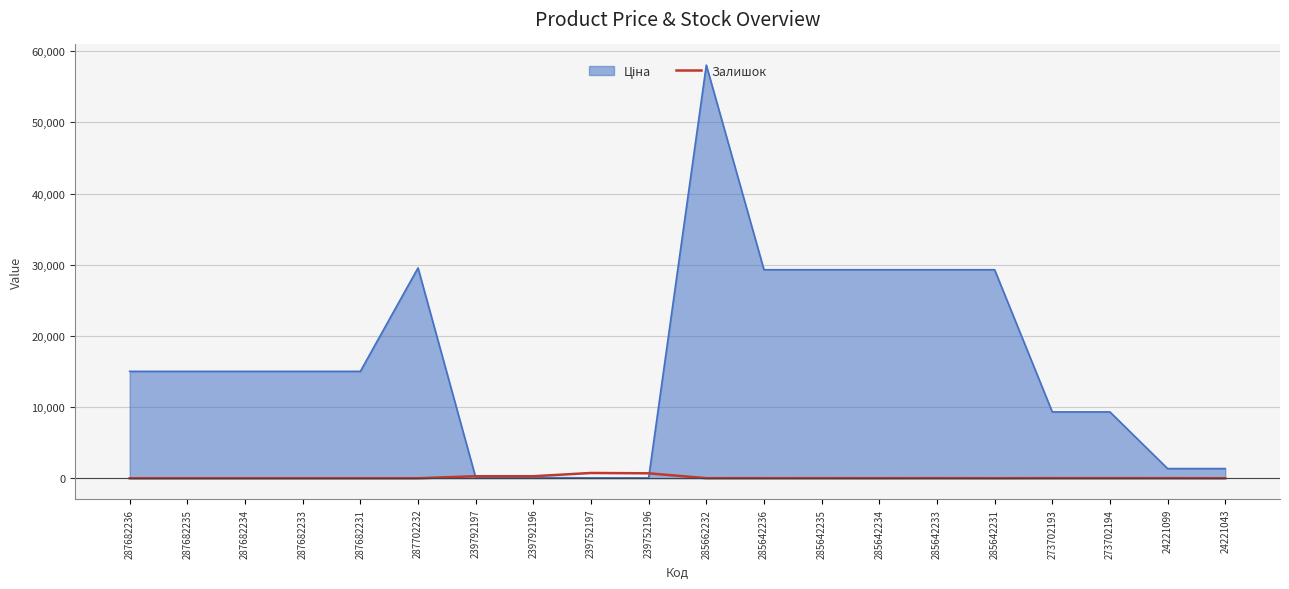

What is the difference between the highest and lowest values at 287682231?

15019.2